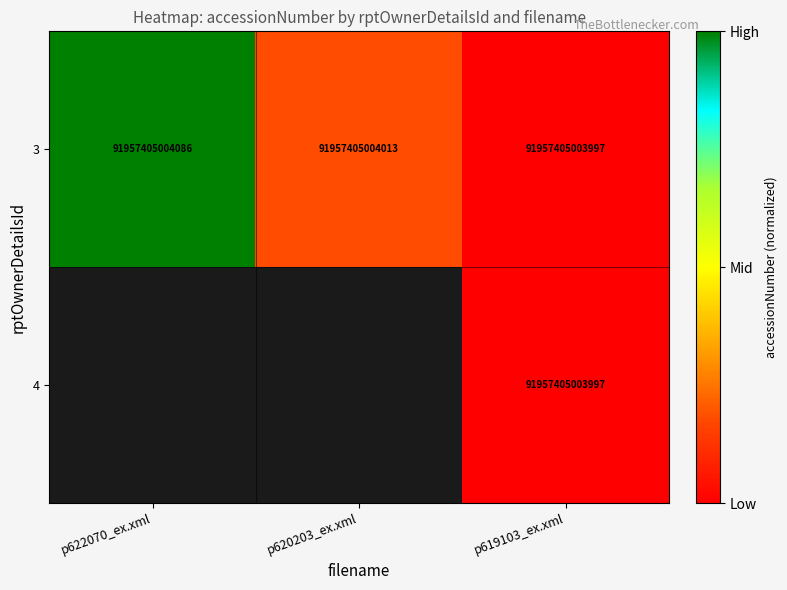

Rank the categories by 3 value from lowest to highest.

p619103_ex.xml, p620203_ex.xml, p622070_ex.xml